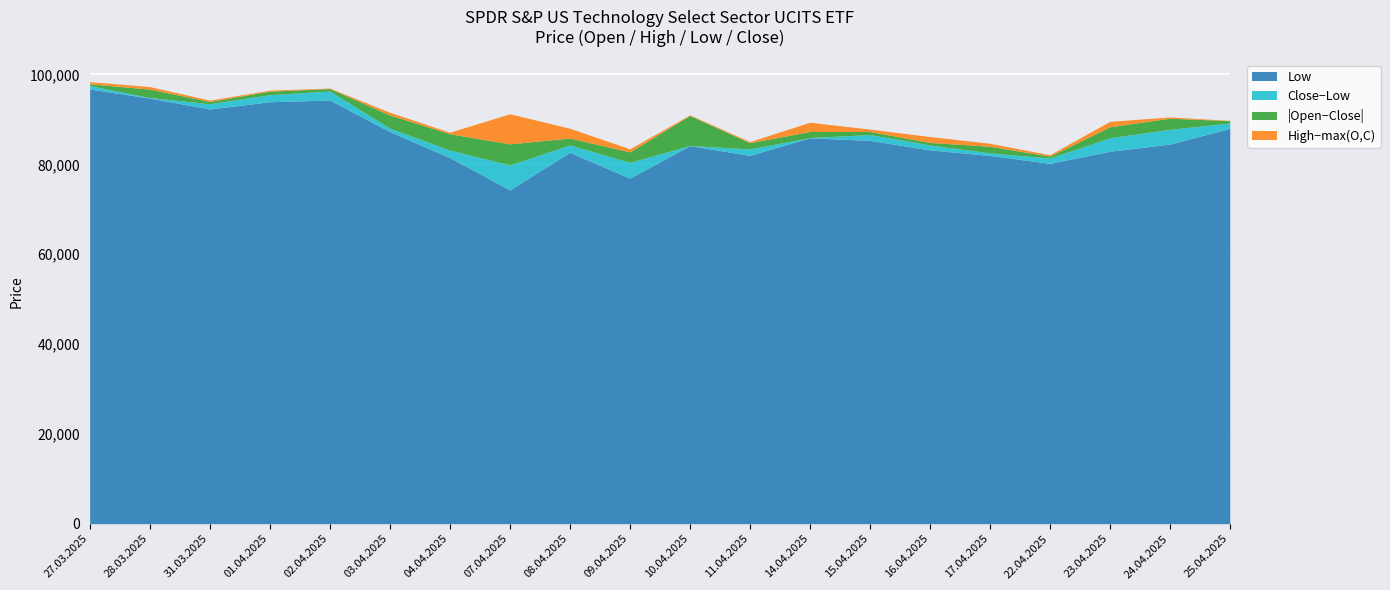

At which category does Open reach its first local valley?

31.03.2025